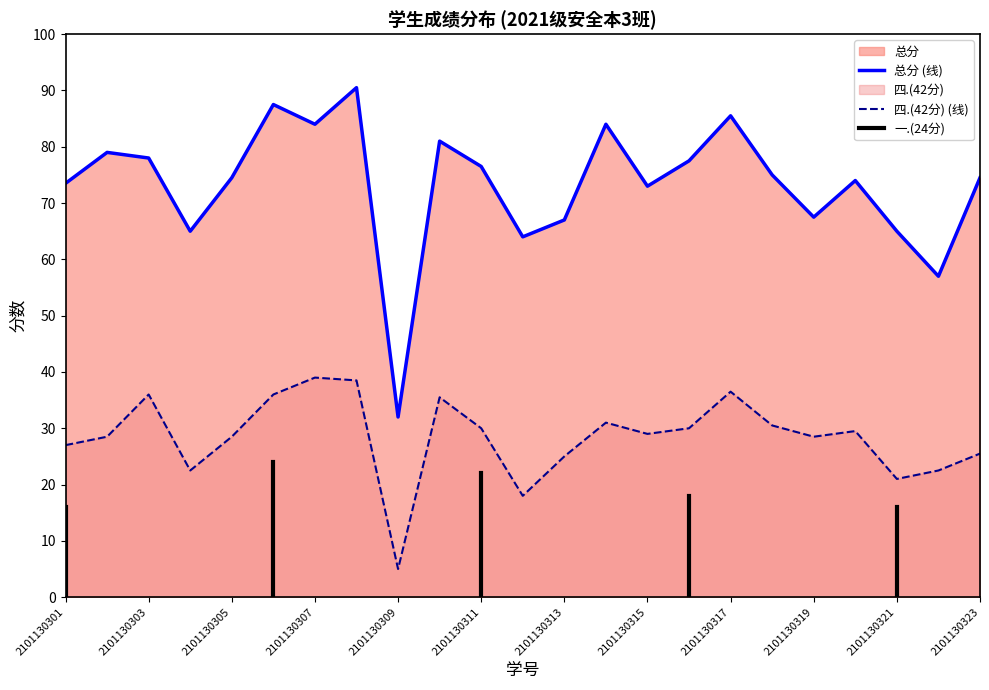

What is the maximum value shown in the chart?

90.5